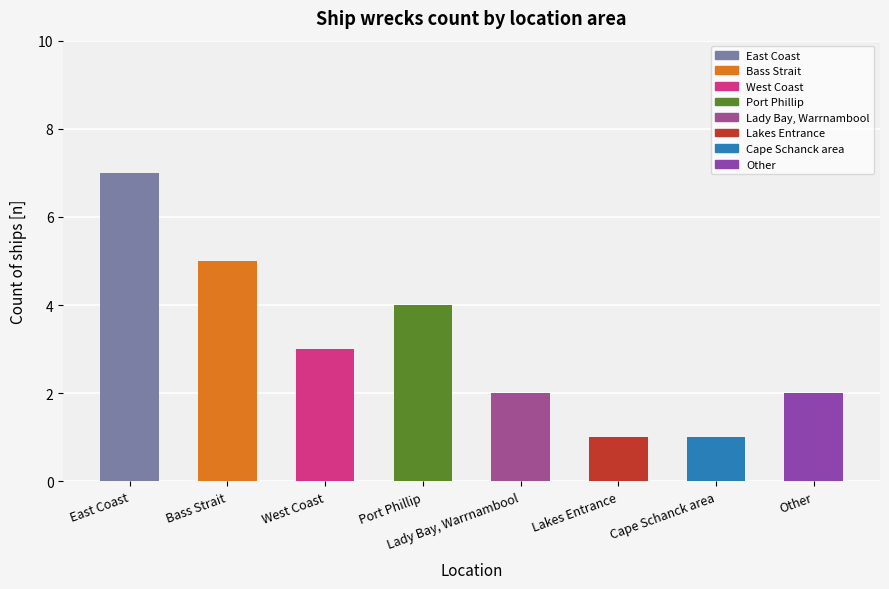

The value at Bass Strait is 5. True or false?

True